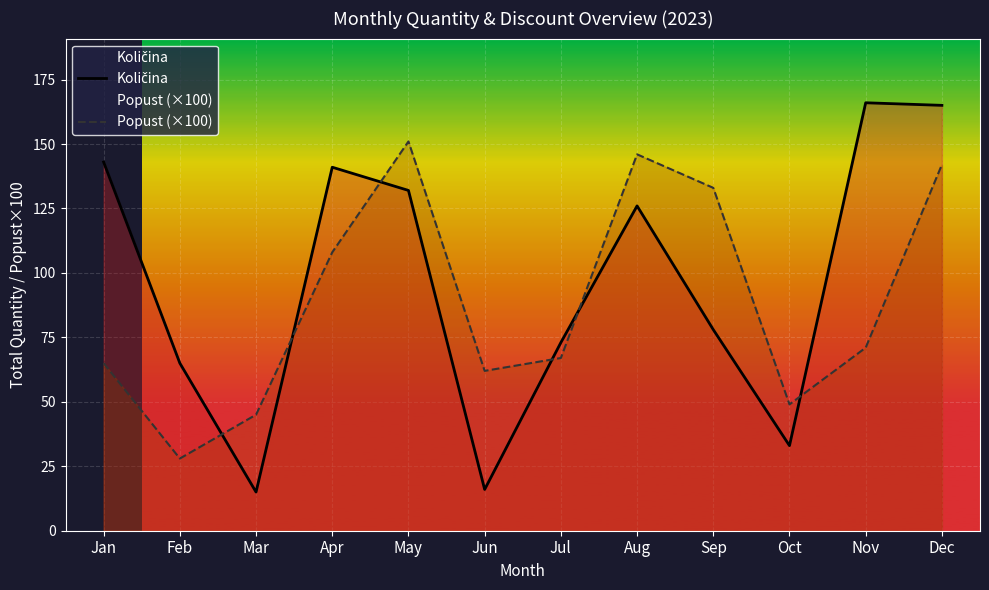

How many interior local valleys does the Popust (×100) series have?

3